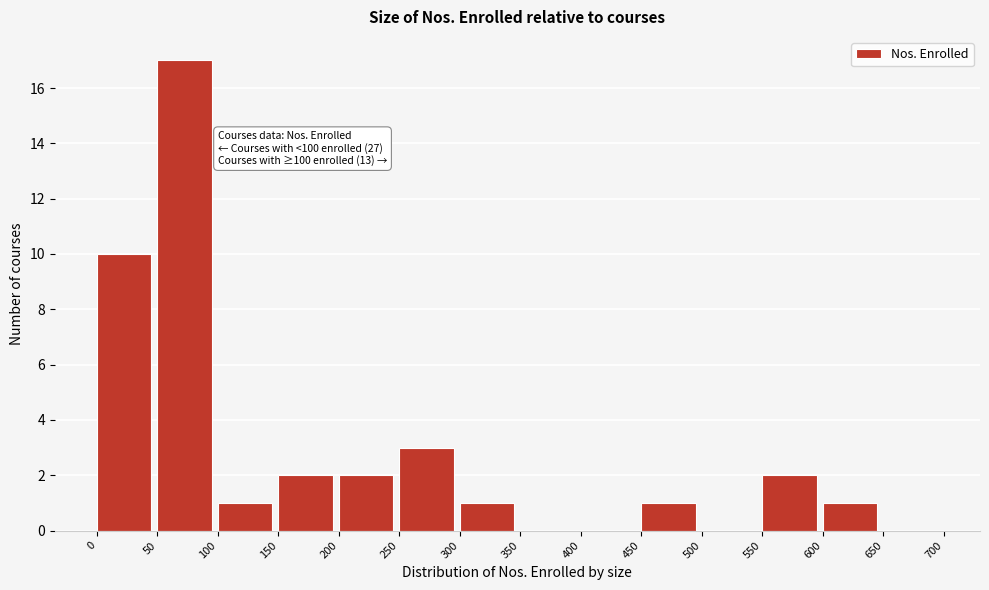

Which range on the x-axis has the tallest bar?

50 to 100